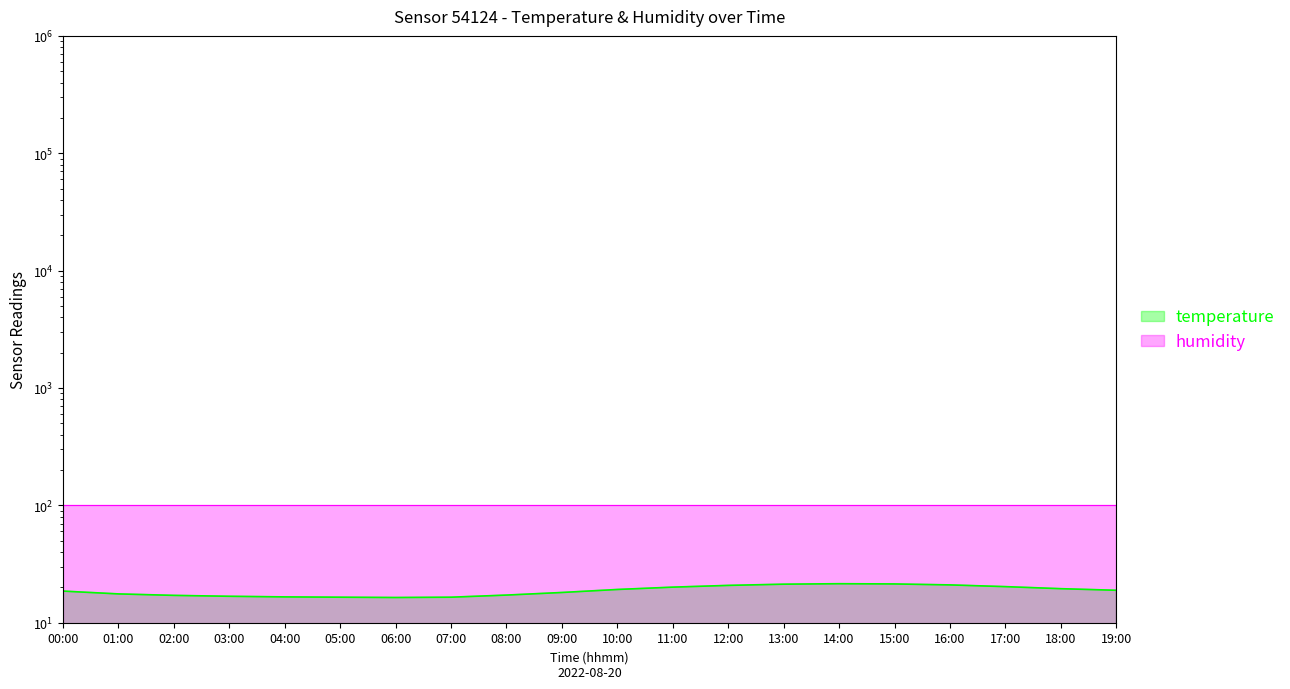

What is the sum of the values at 16:00 and 00:00?

39.6